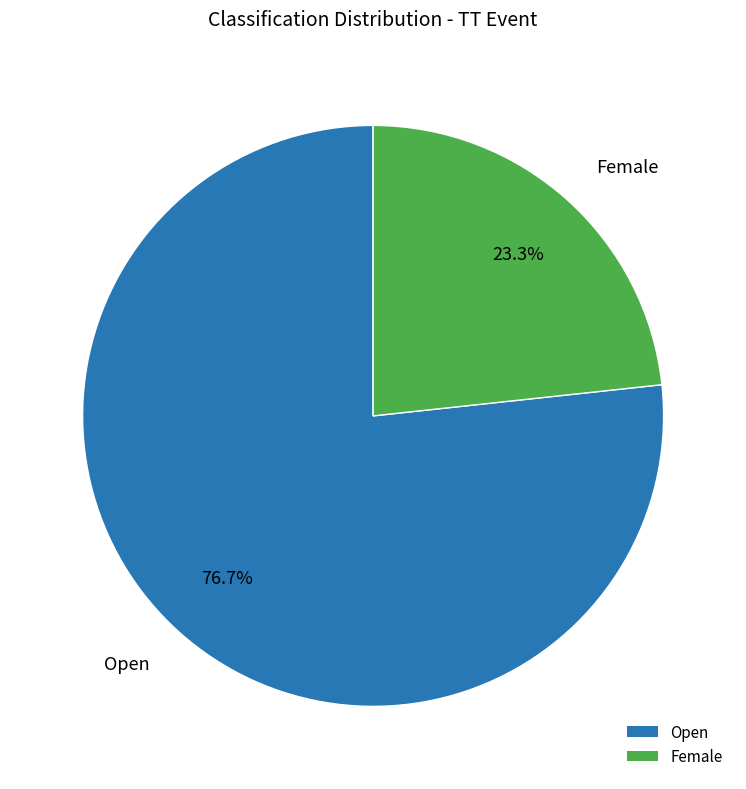

What is the largest slice in the pie chart?

Open